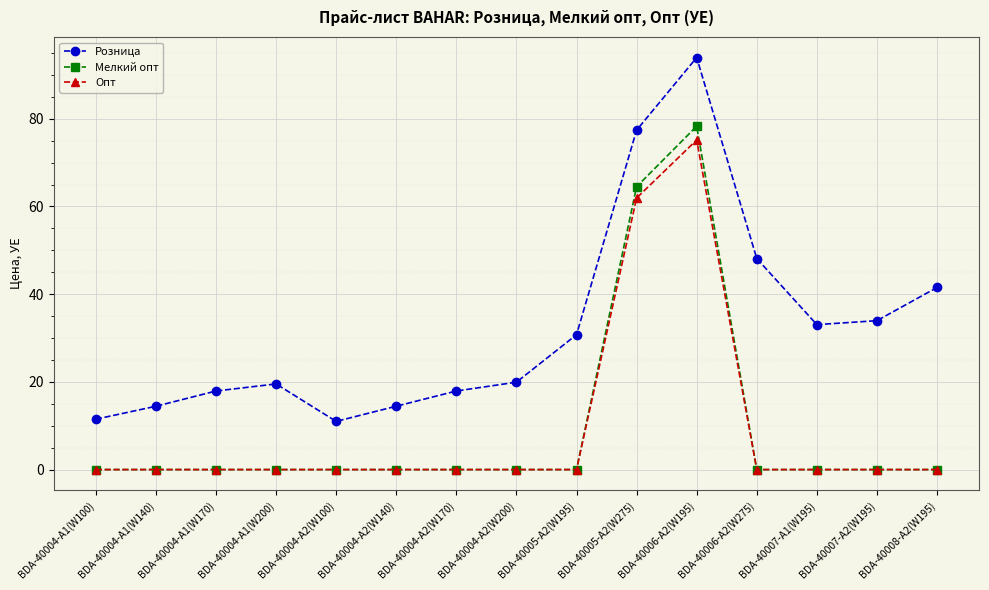

True or false: Опт and Розница cross at least once.

False